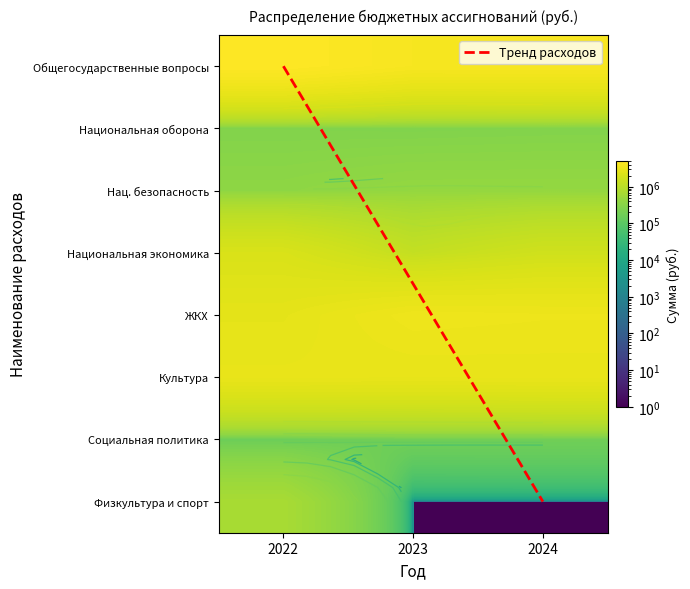

What is the total value across all series at 2024?

13121201.0